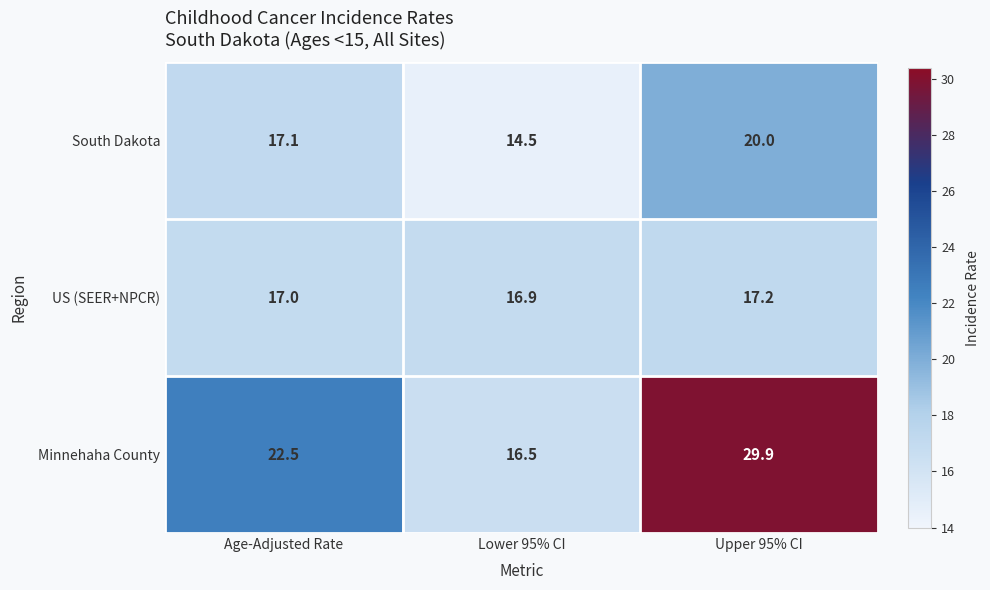

At how many categories does at least one series exceed 25?

1